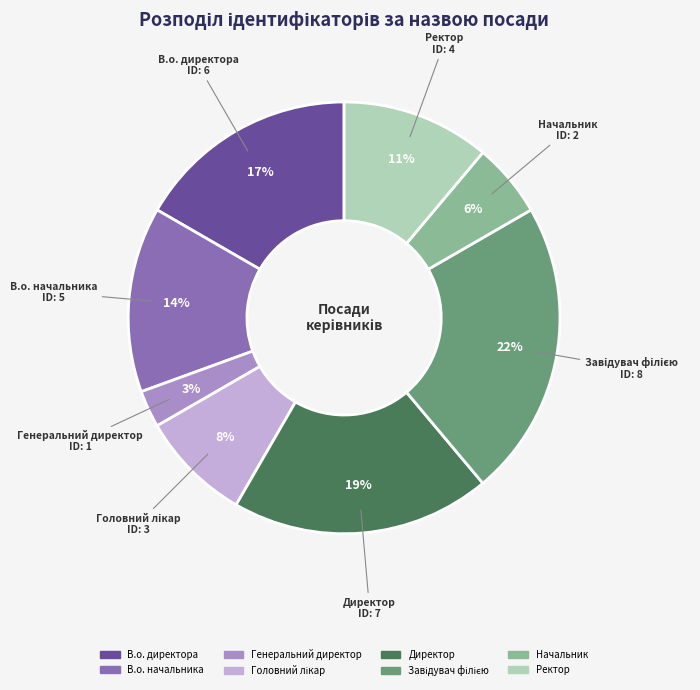

Which has a higher value, Ректор or Начальник?

Ректор